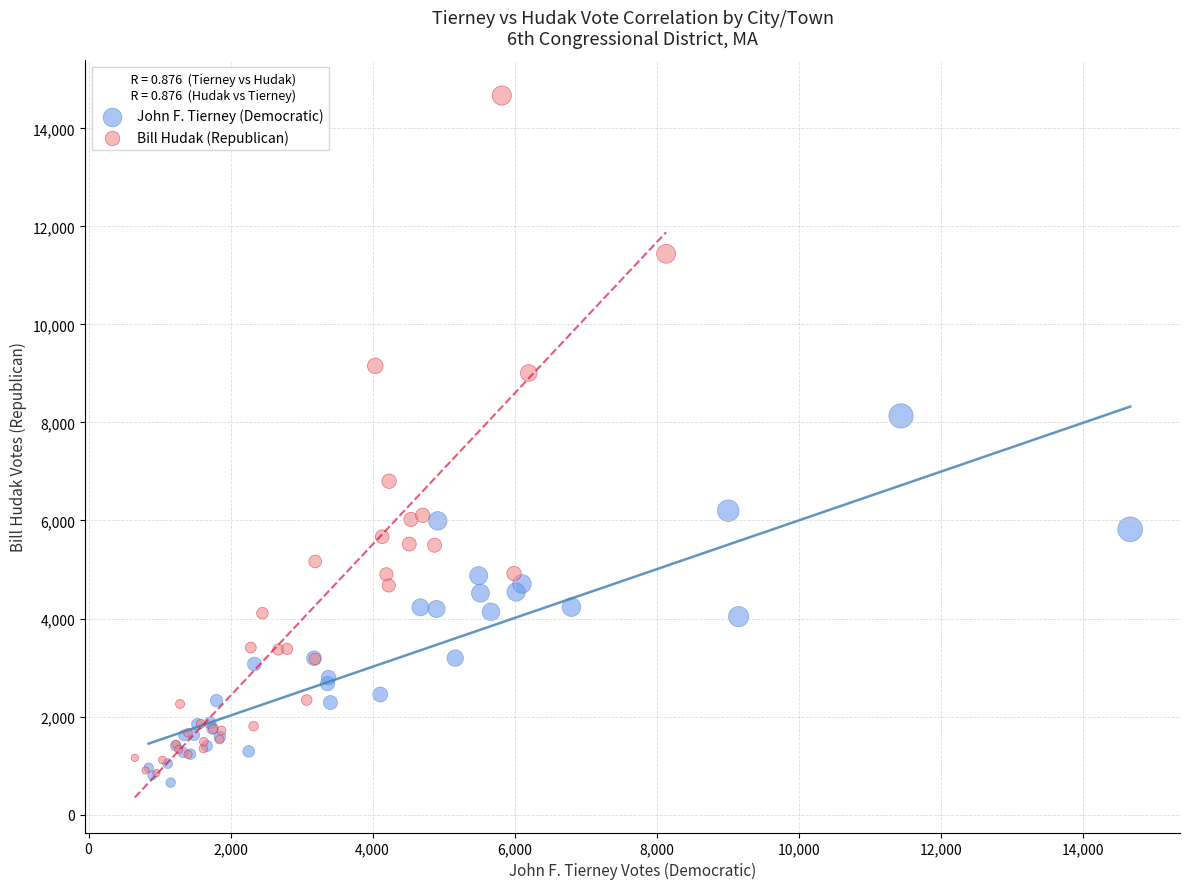

Which series has the widest spread of Y values?

Bill Hudak (Republican)